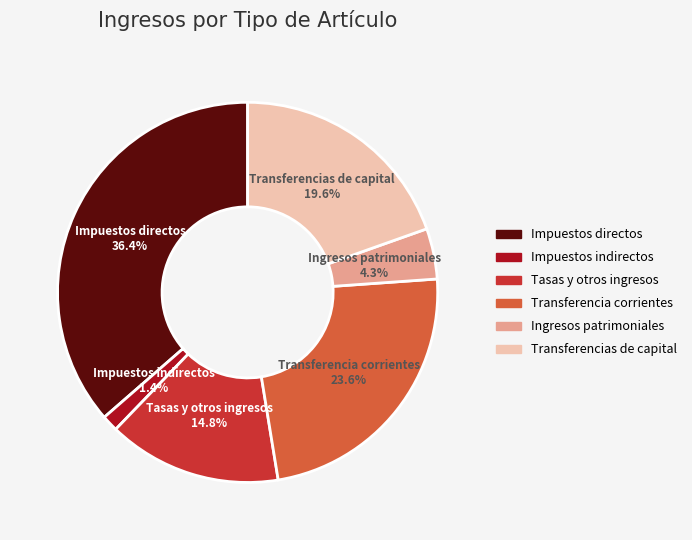

Count the number of slices in the pie.

6